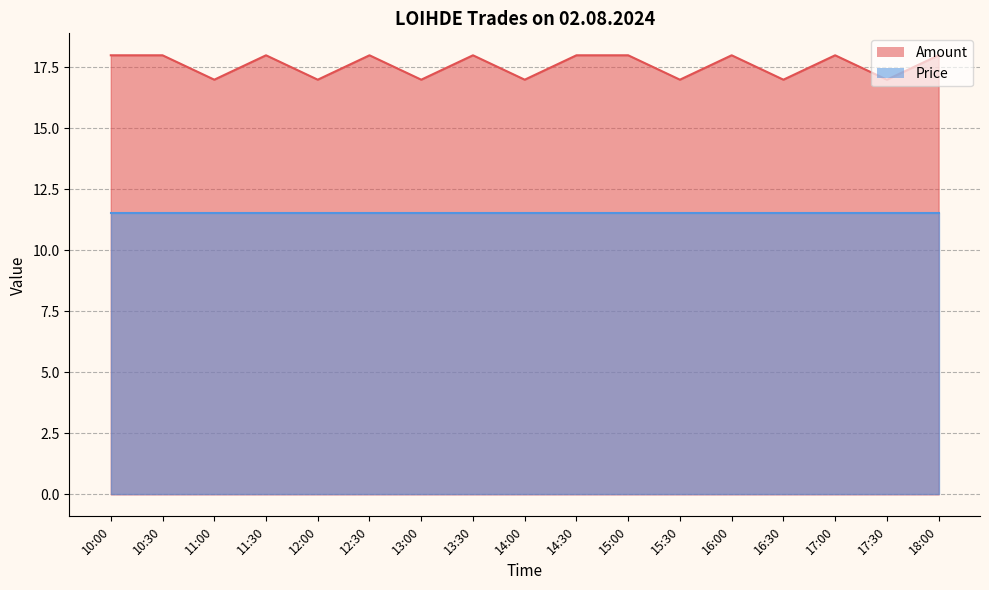

How many points are higher than both their immediate neighbors (excluding endpoints)?

5